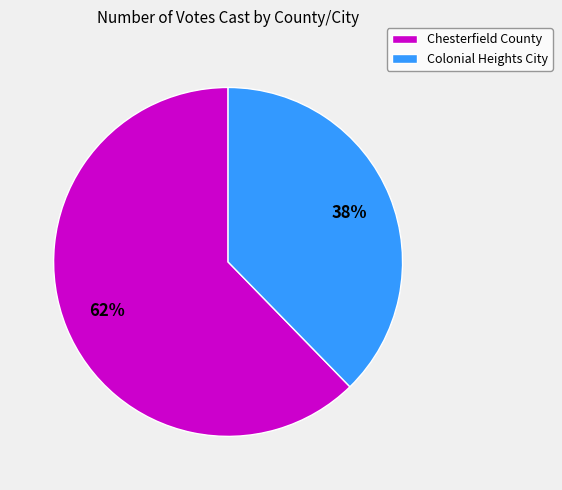

True or false: Colonial Heights City accounts for 38% of the total.

True